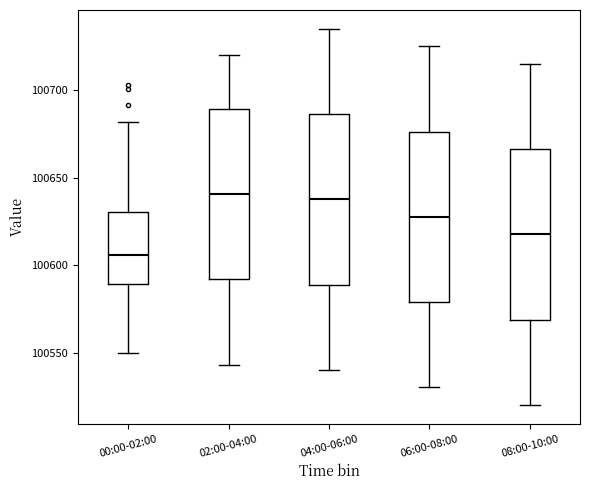

Which box has the lowest median line?

00:00-02:00